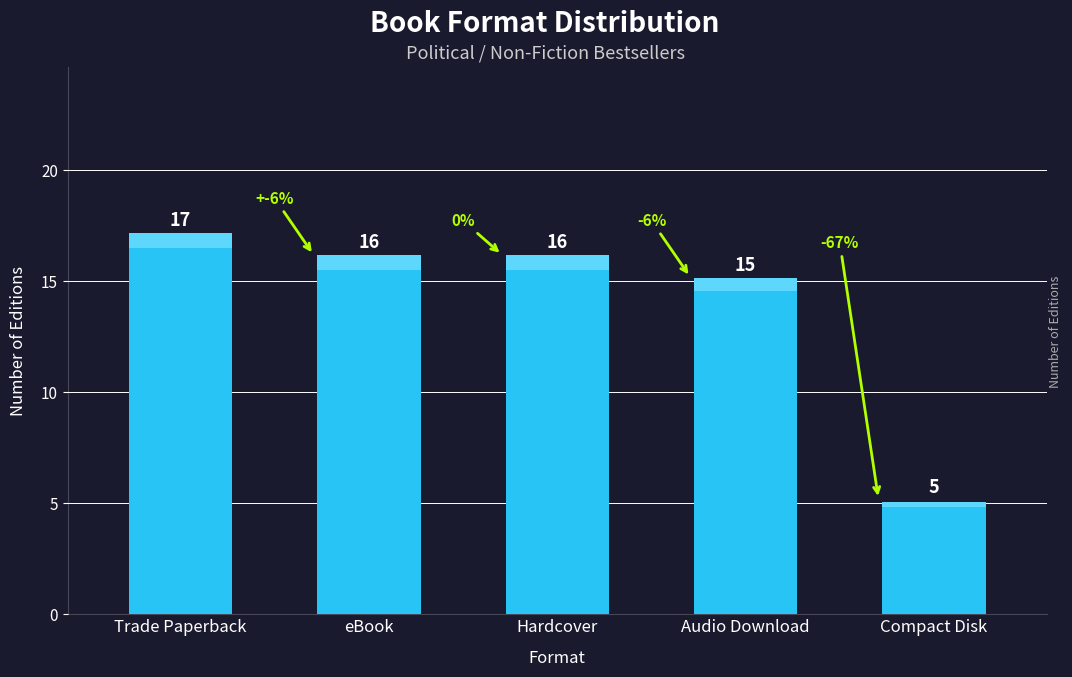

What is the sum of the values at Audio Download and Hardcover?

31